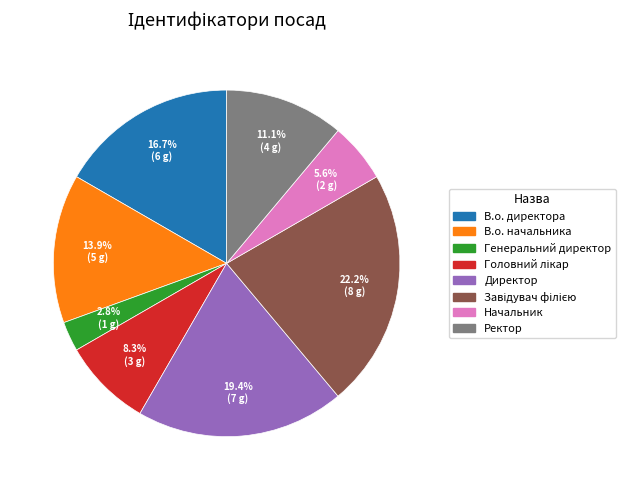

Is there any slice that represents more than half of the pie?

No